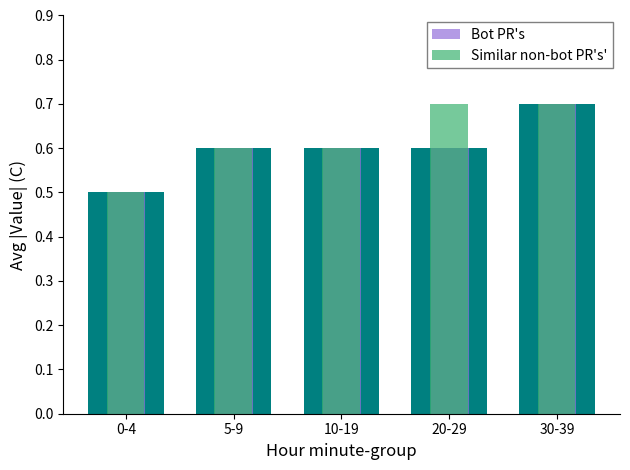

Is it true that Similar non-bot PR's' equals 0.5 at 0-4?

True